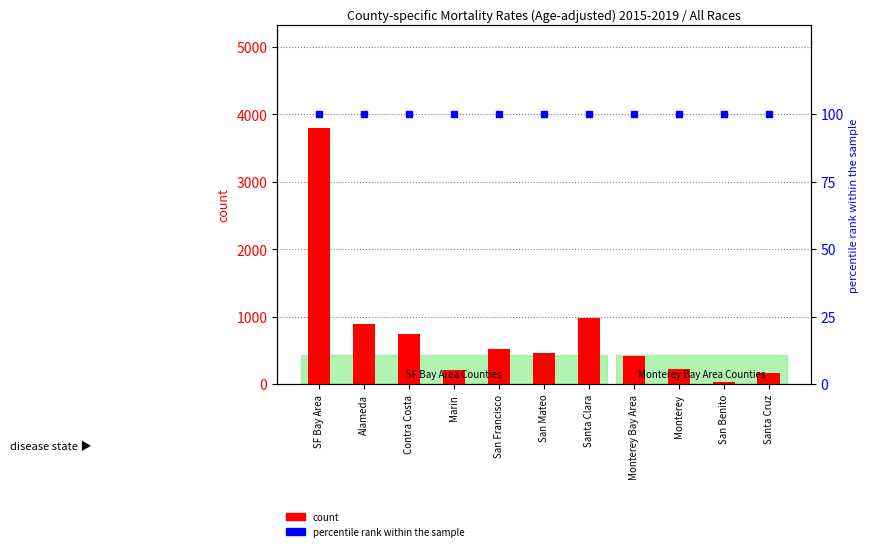

What are all the series names shown in the legend?

count, percentile rank within the sample